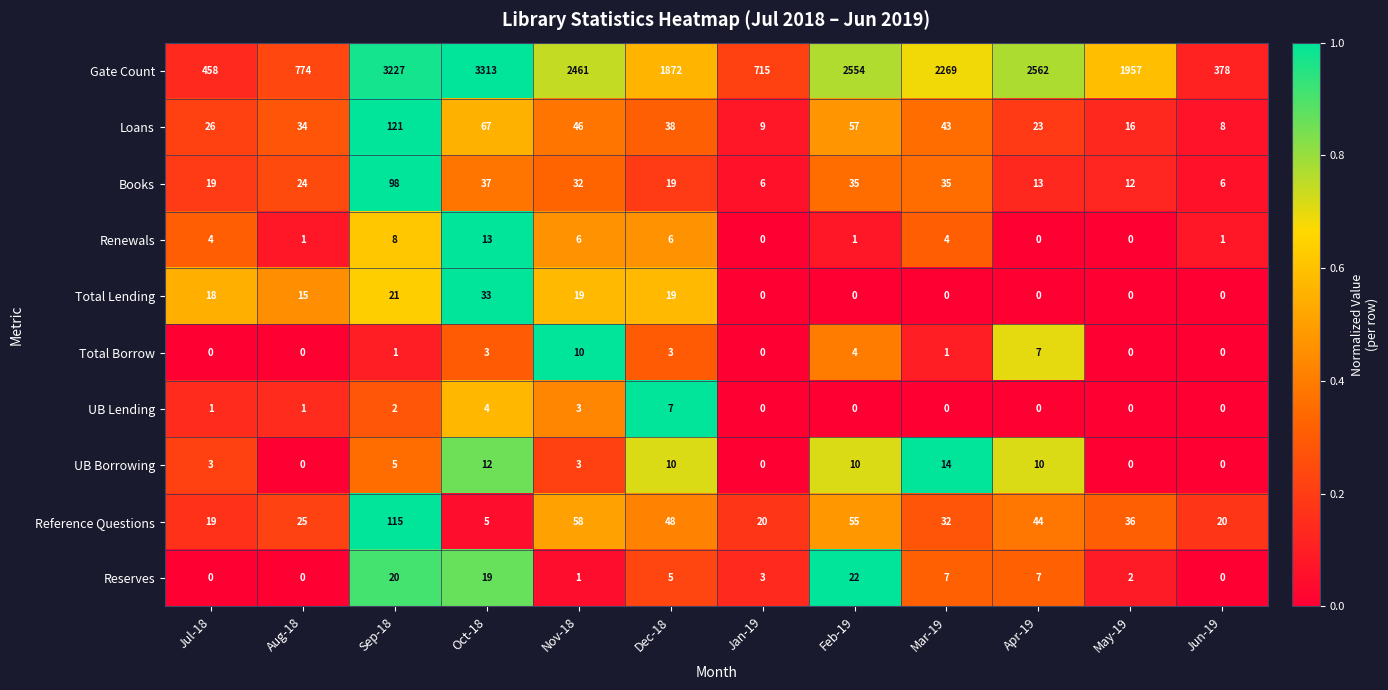

Where is UB Borrowing nearest to the value 7?

Sep-18